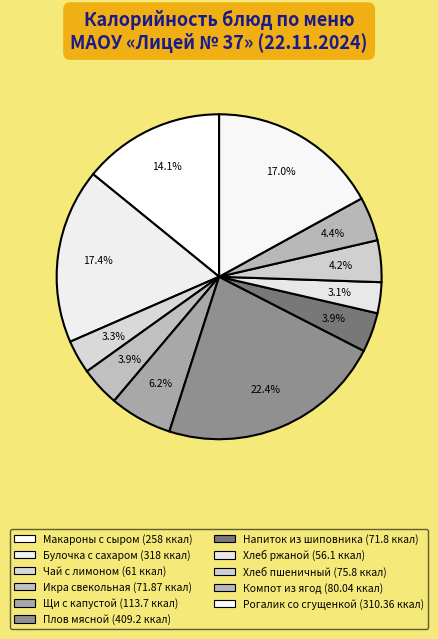

How many segments does this pie chart have?

11